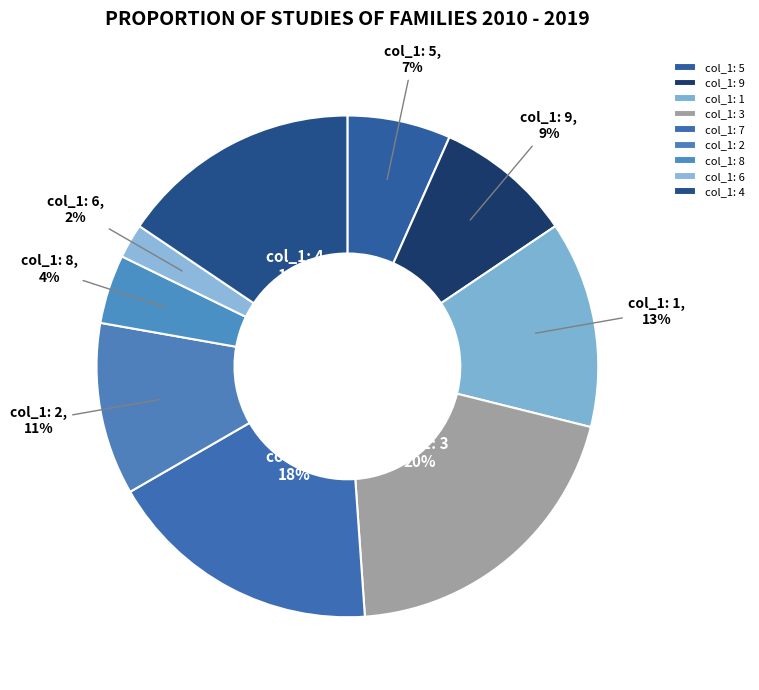

The col_1: 3 slice represents 20% of the pie. True or false?

True